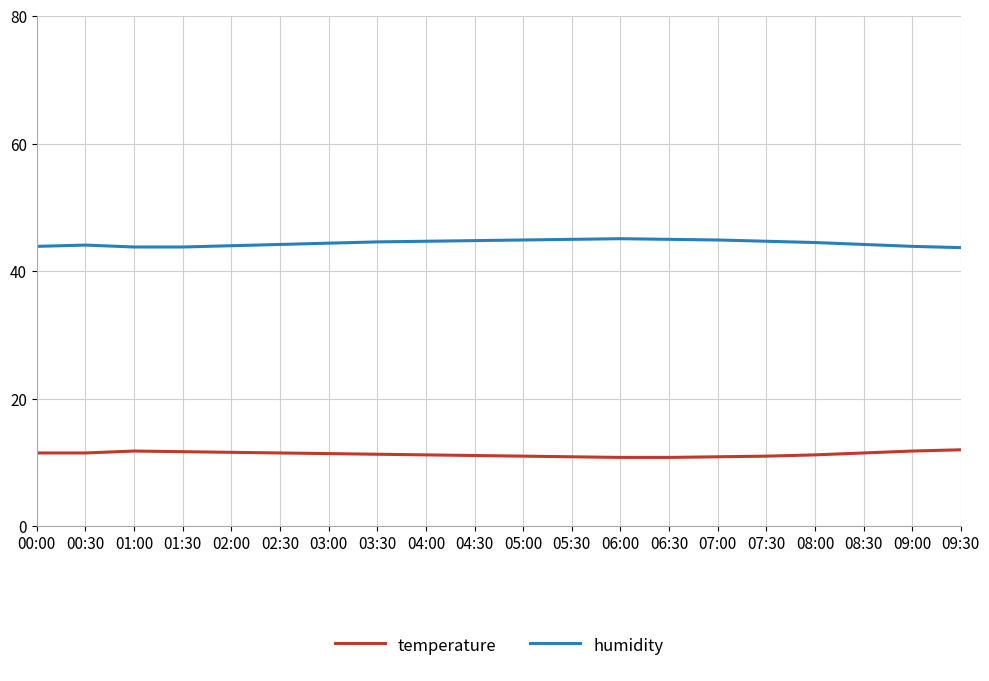

What is the spread (max minus min) of values at 09:30?

31.7